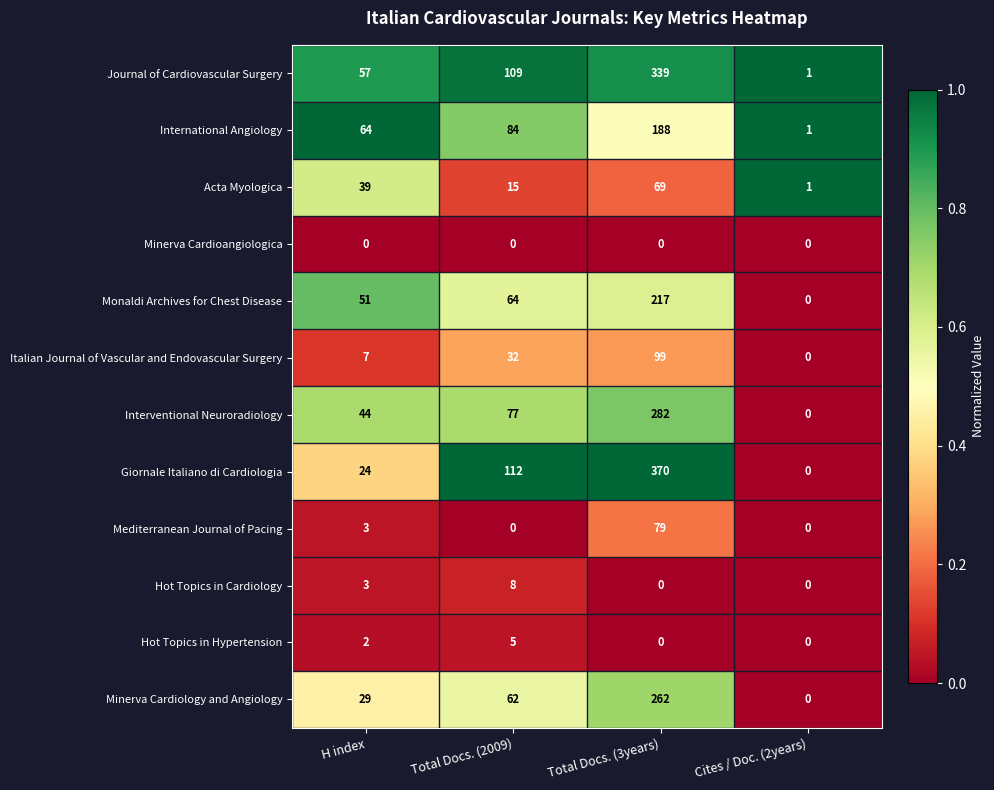

List the labels in order of Italian Journal of Vascular and Endovascular Surgery value, smallest first.

Cites / Doc. (2years), H index, Total Docs. (2009), Total Docs. (3years)